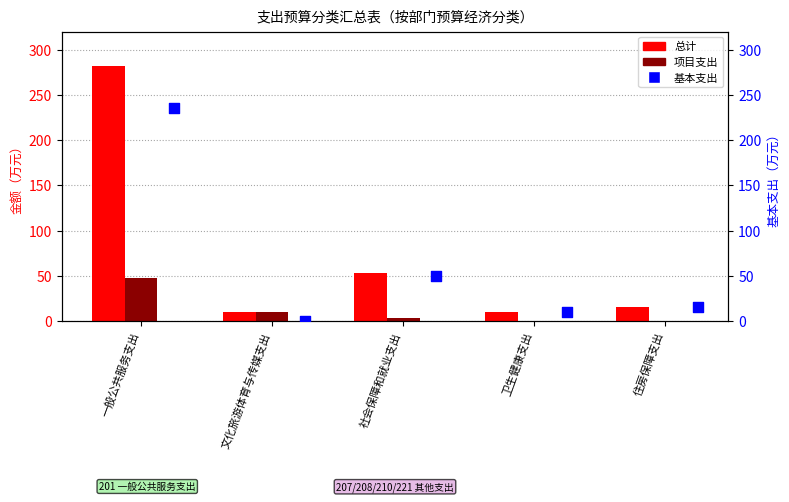

What are all the series names shown in the legend?

总计, 项目支出, 基本支出